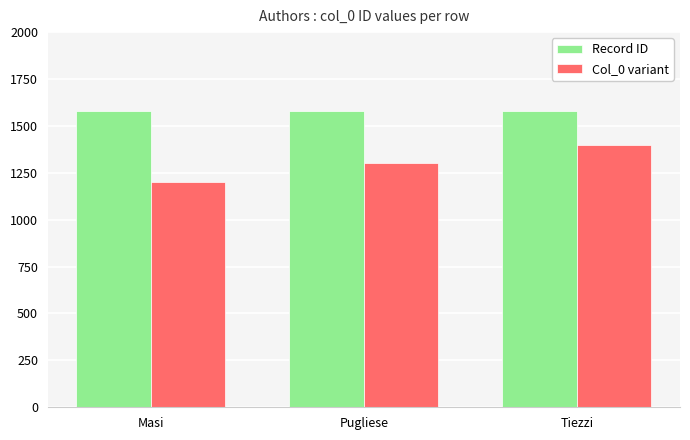

Reading left to right, extract all data points from this chart.

Record ID: 1579	1579	1579
Col_0 variant: 1200	1300	1400